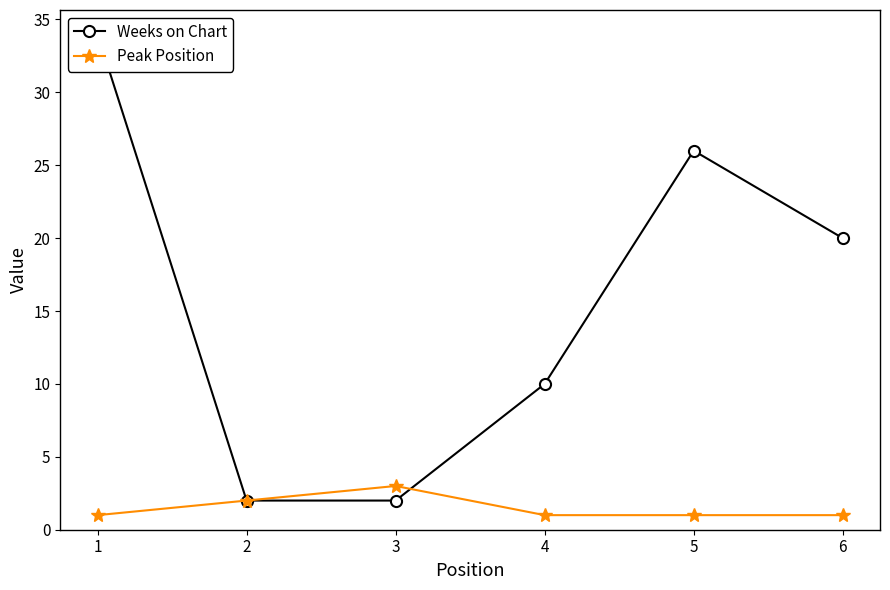

Reading right to left, transcribe all the data shown in this chart.

Weeks on Chart: 20	26	10	2	2	34
Peak Position: 1	1	1	3	2	1